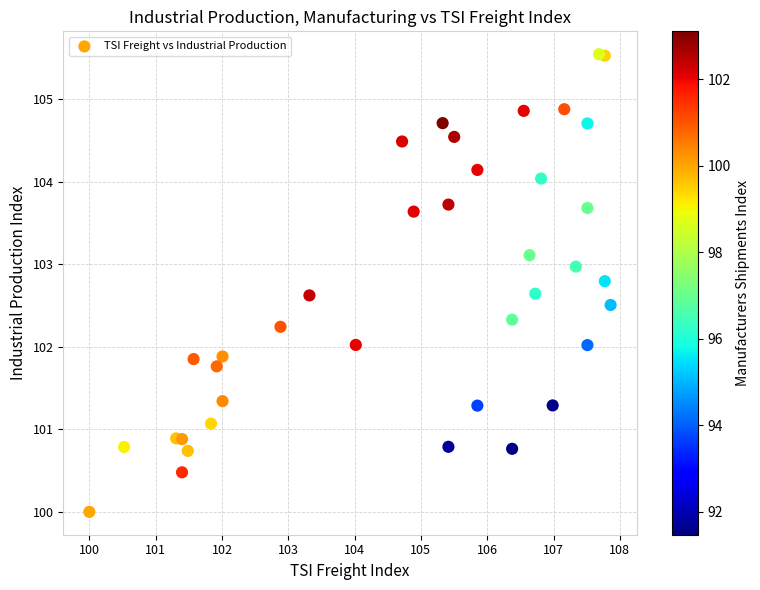

What is the range of Y values (max minus min)?

5.5